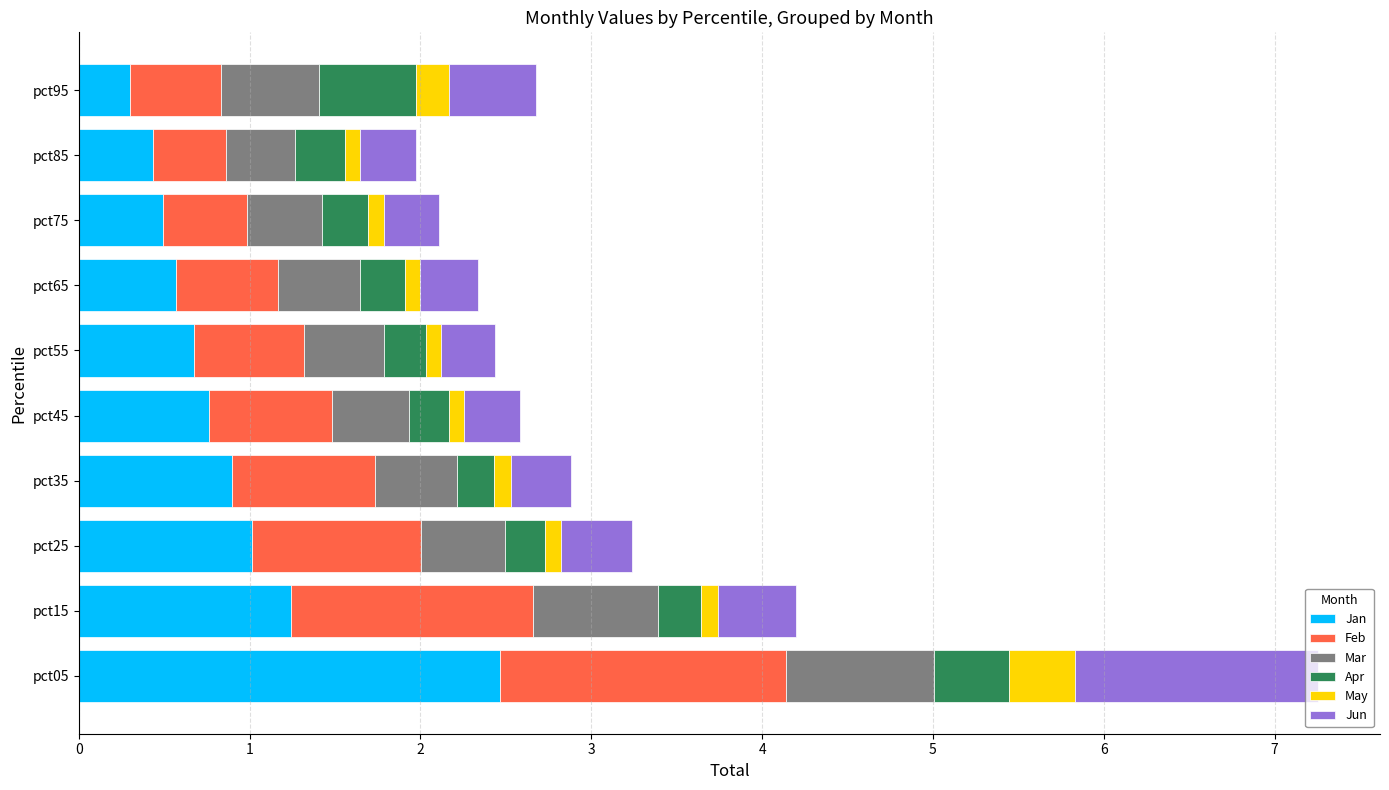

Which category has the highest value in the Jan series?

pct05